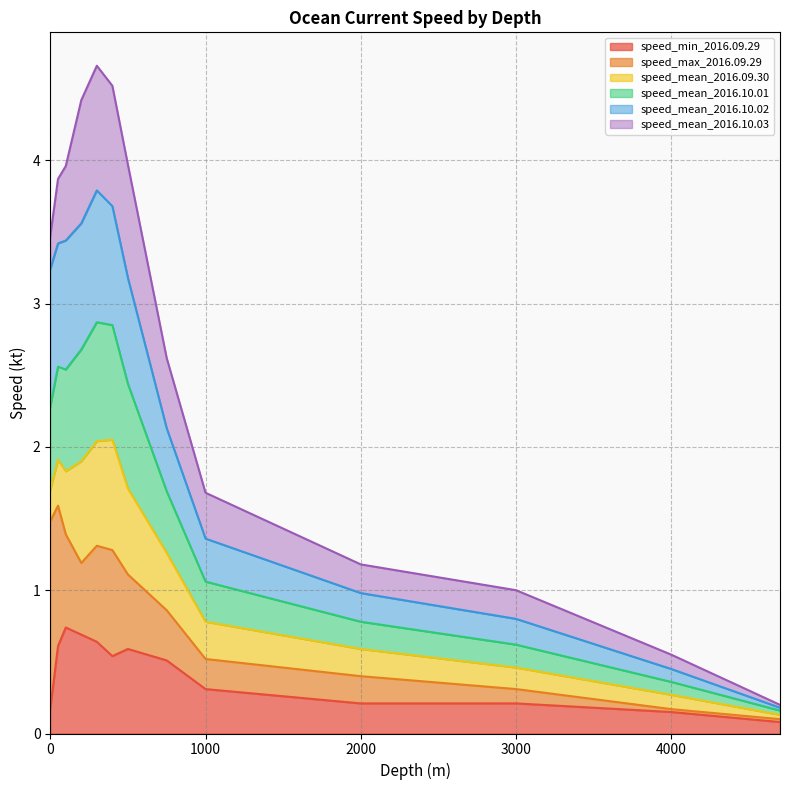

How many data points in speed_mean_2016.10.02 are above 3?

7